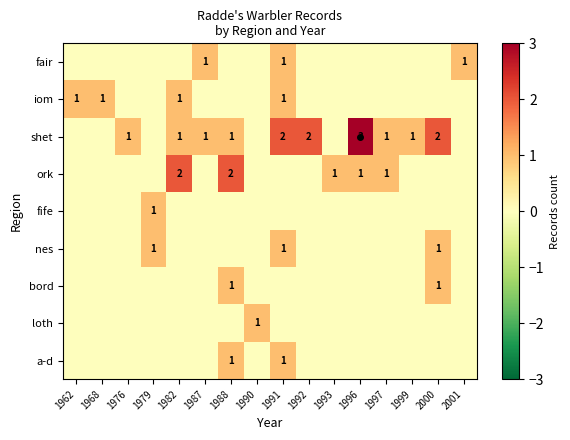

At which category is the sum across all series the highest?

1991